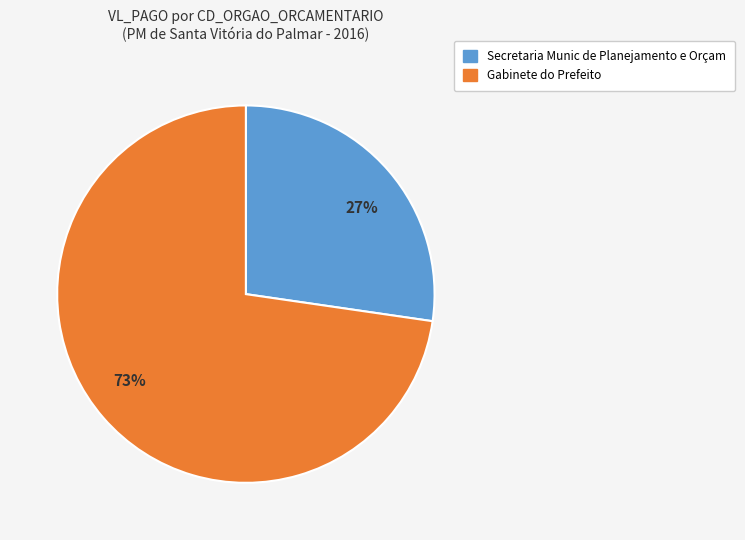

Count the number of slices in the pie.

2